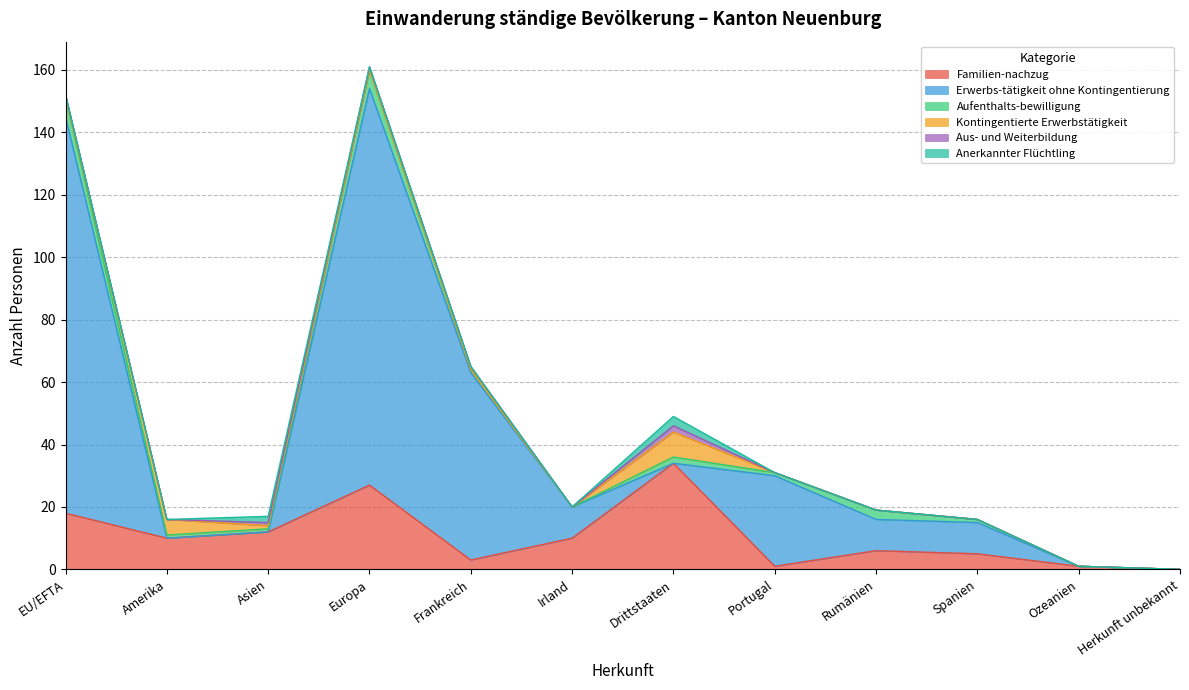

How many interior local valleys does the Aus- und Weiterbildung series have?

2